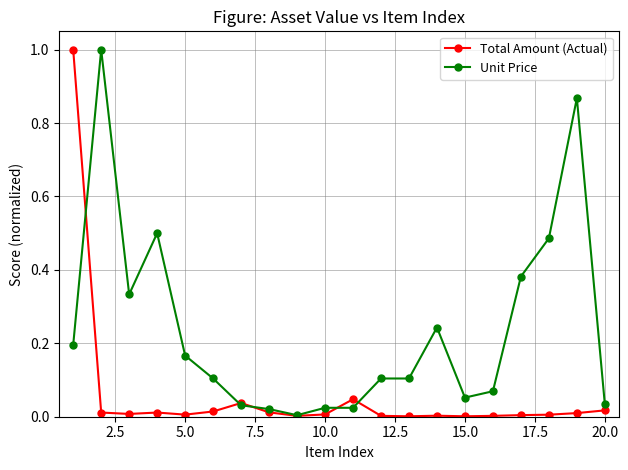

True or false: Total Amount (Actual) has more than 1 points higher than both neighbors.

True